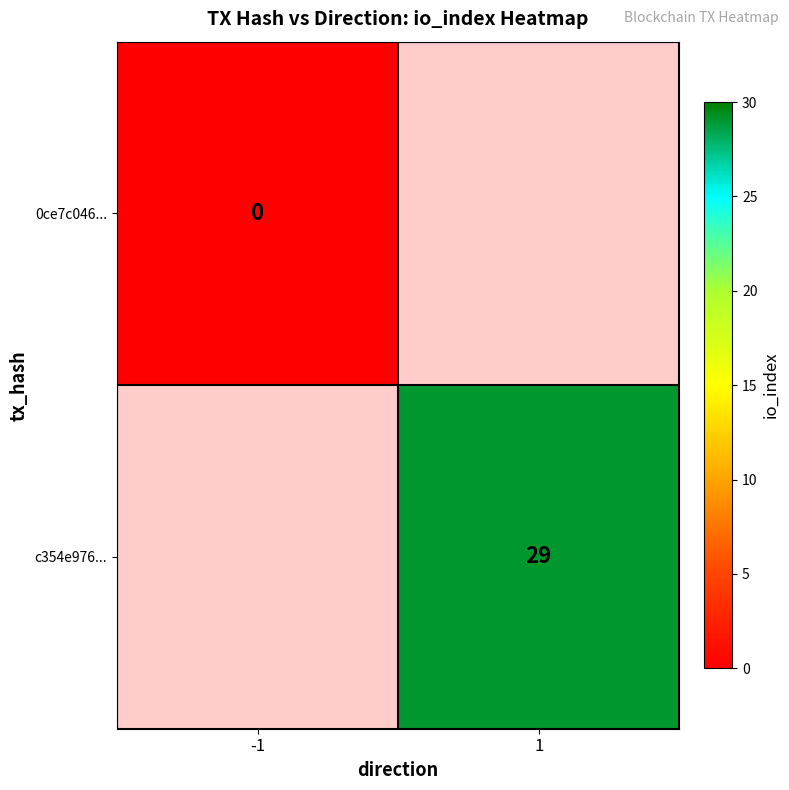

At which category does the chart reach its peak across all series?

1